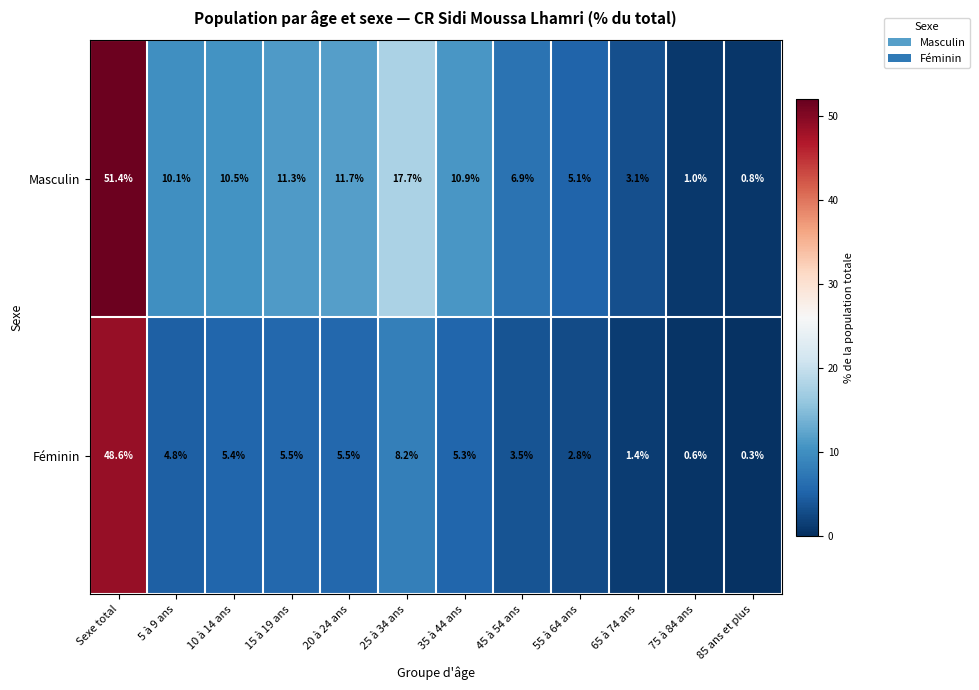

True or false: Féminin has a value of 2.4 at 20 à 24 ans.

False